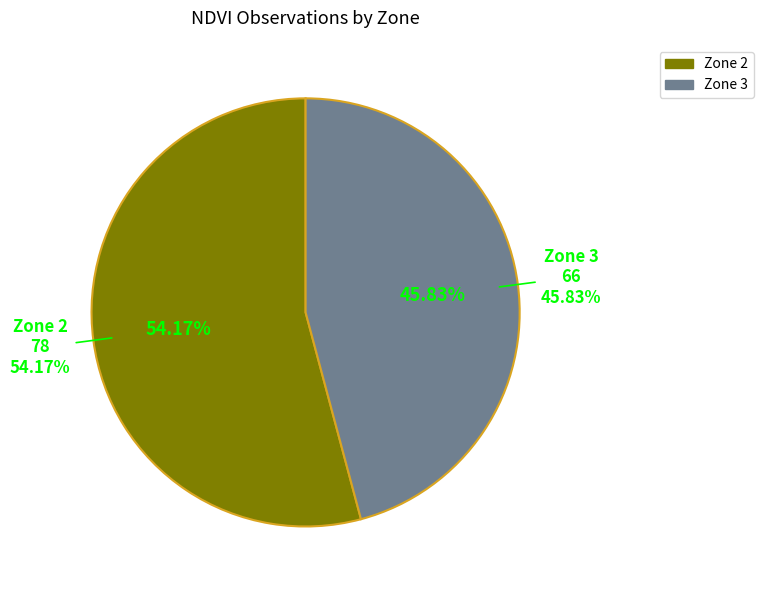

How many slices are in this pie chart?

2